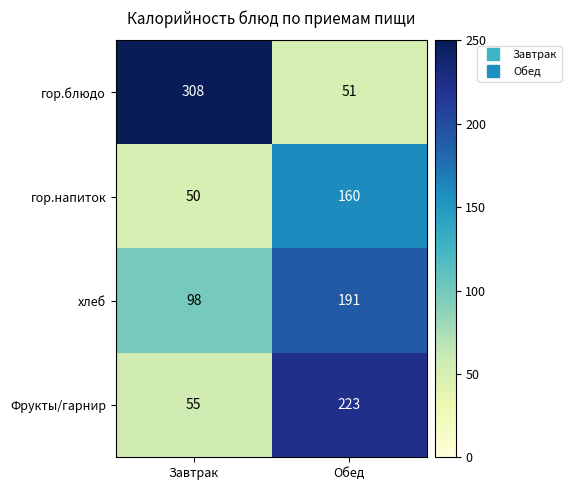

How many data points does each series have?

2